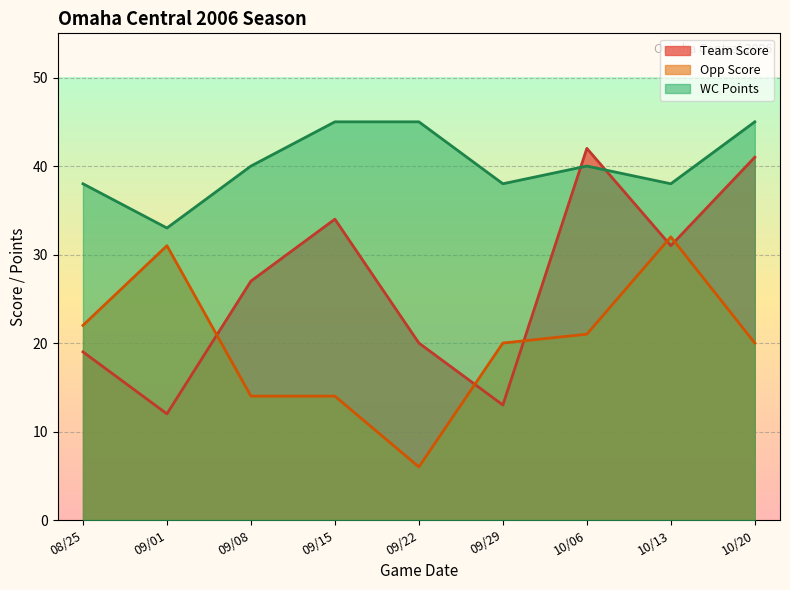

How many data points in WC Points are above 40?

3